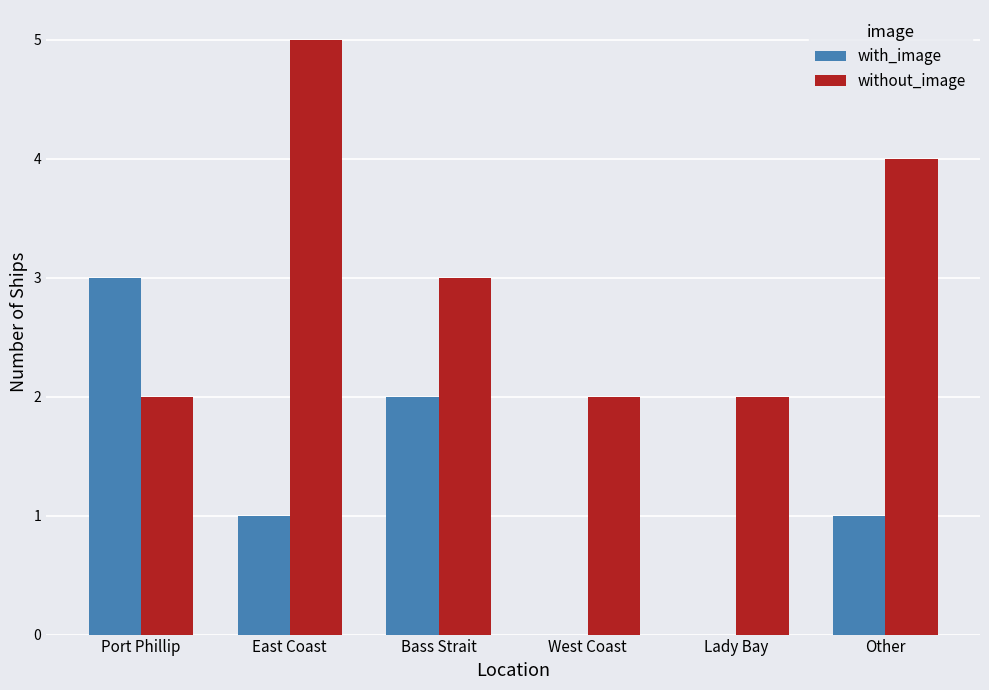

Is the value of without_image at East Coast greater than the value of with_image at Port Phillip?

Yes